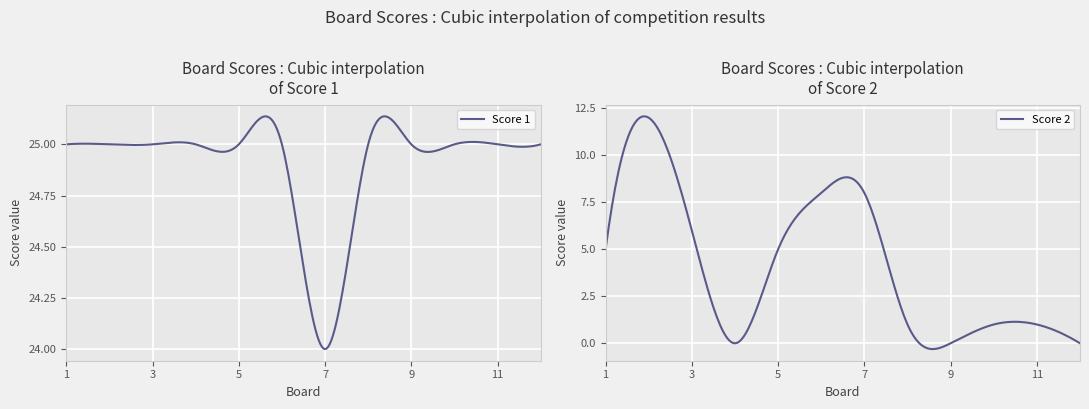

Reading right to left, what are all the values shown in this chart?

Score 1: 12=25	11=25	10=25	9=25	8=25	7=24	6=25	5=25	4=25	3=25	2=25	1=25
Score 2: 12=0	11=1	10=1	9=0	8=1	7=8	6=8	5=5	4=0	3=6	2=12	1=5